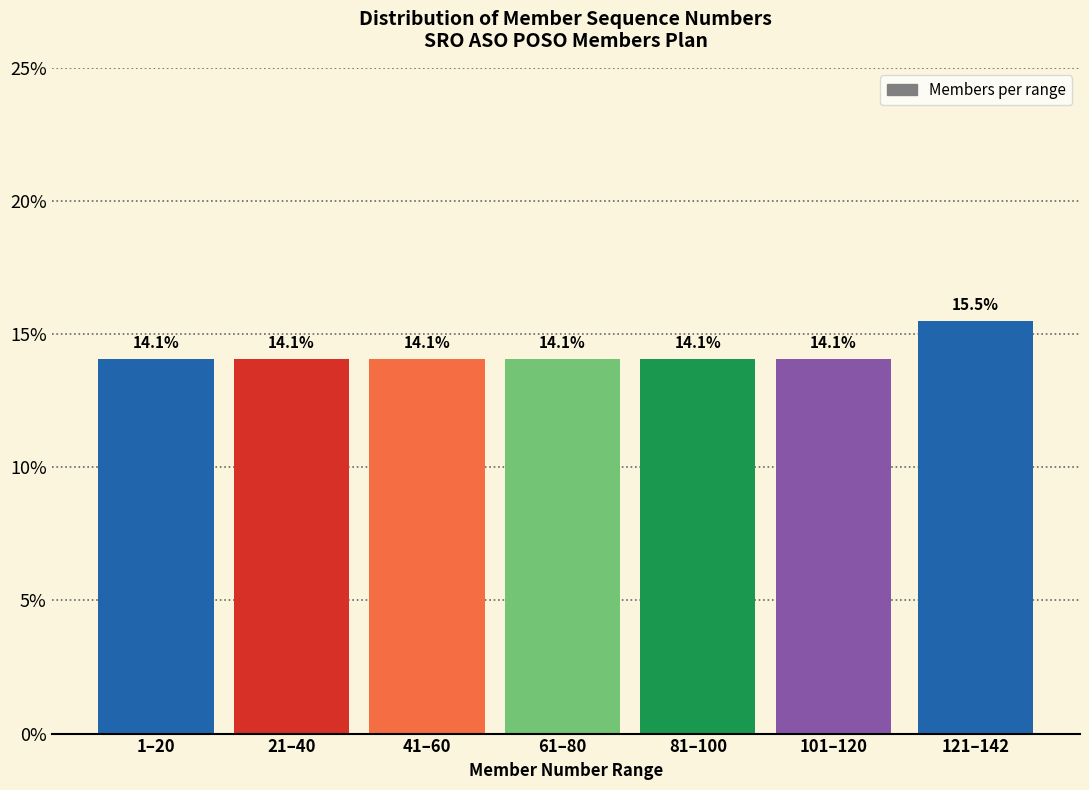

Reading left to right, extract all data points from this chart.

1–20=14.1	21–40=14.1	41–60=14.1	61–80=14.1	81–100=14.1	101–120=14.1	121–142=15.5